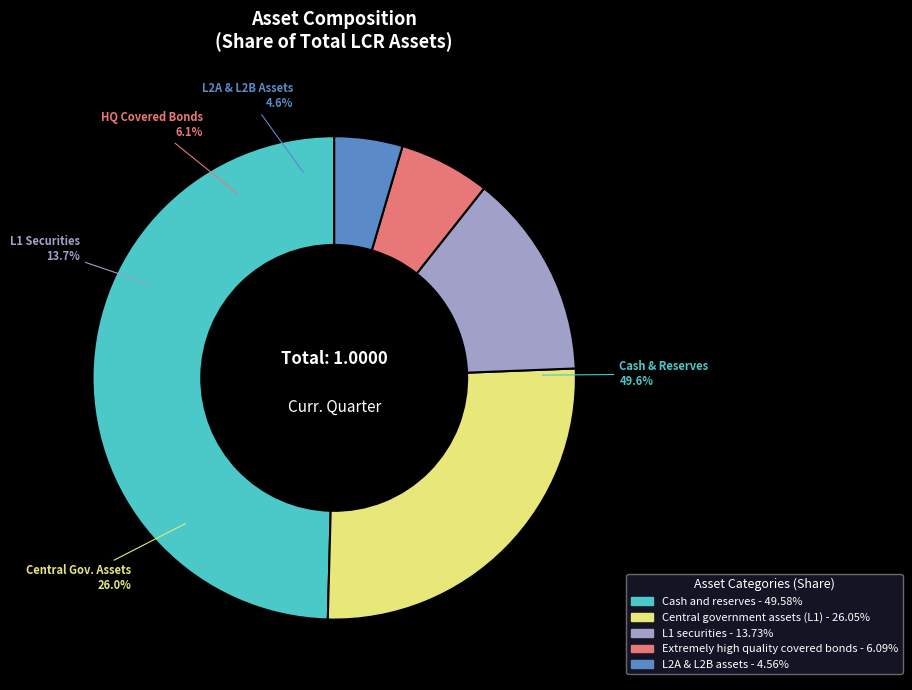

What is the change in value from Cash and reserves to Extremely high quality covered bonds?

-0.4